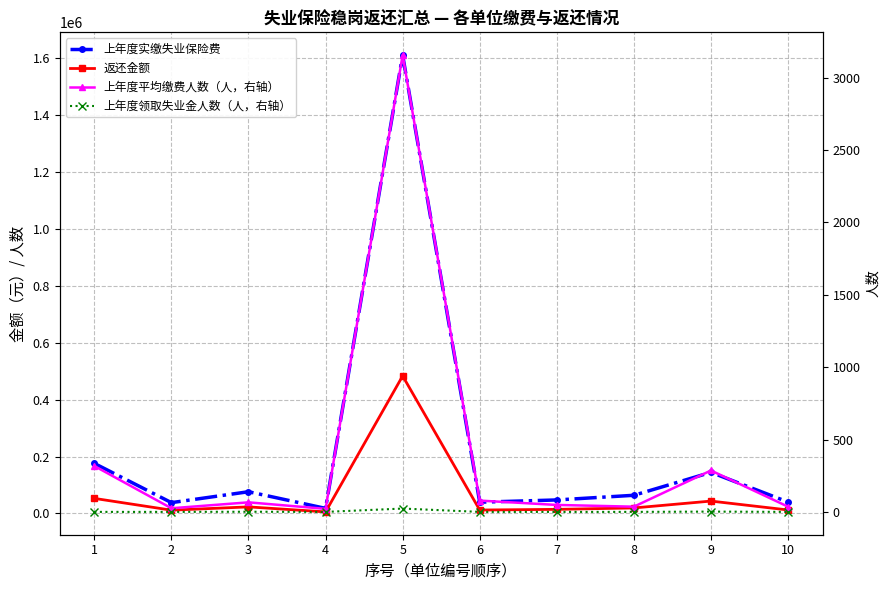

True or false: 上年度实缴失业保险费 and 上年度平均缴费人数（人，右轴） cross at least once.

False